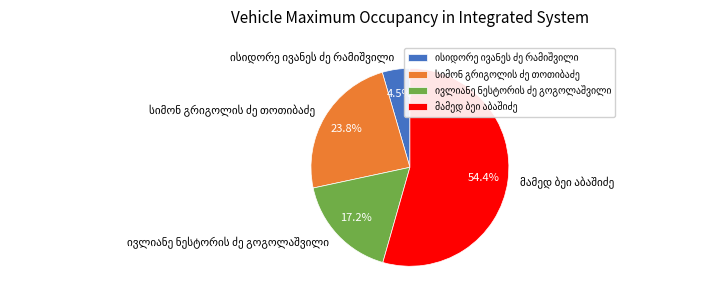

To the nearest percent, what is the difference between the largest and smallest slice percentages?

50%